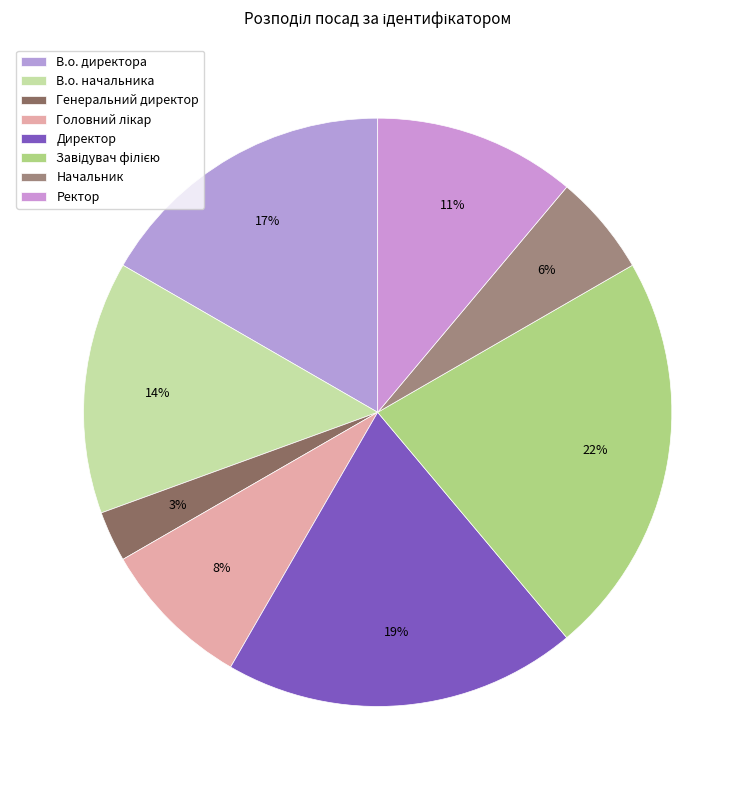

What percentage is the Ректор slice, to the nearest percent?

11%